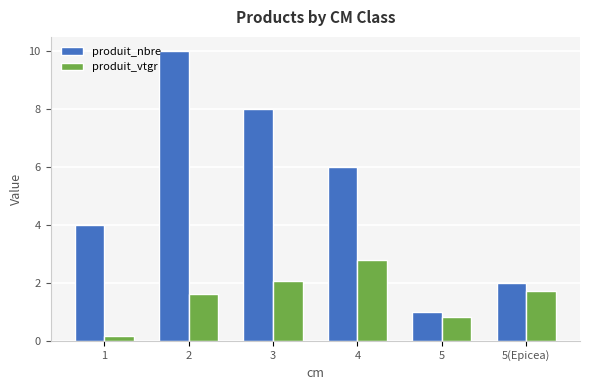

What is the difference between the produit_nbre values at 5 and 3?

7.0